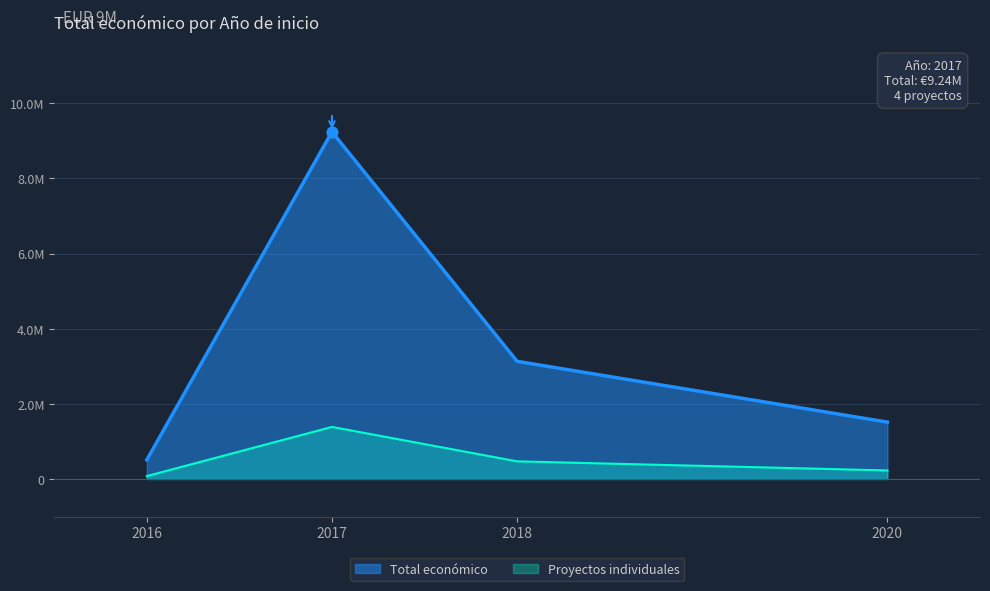

Approximately how many times larger is the value at 2016 compared to 2017?

0.1